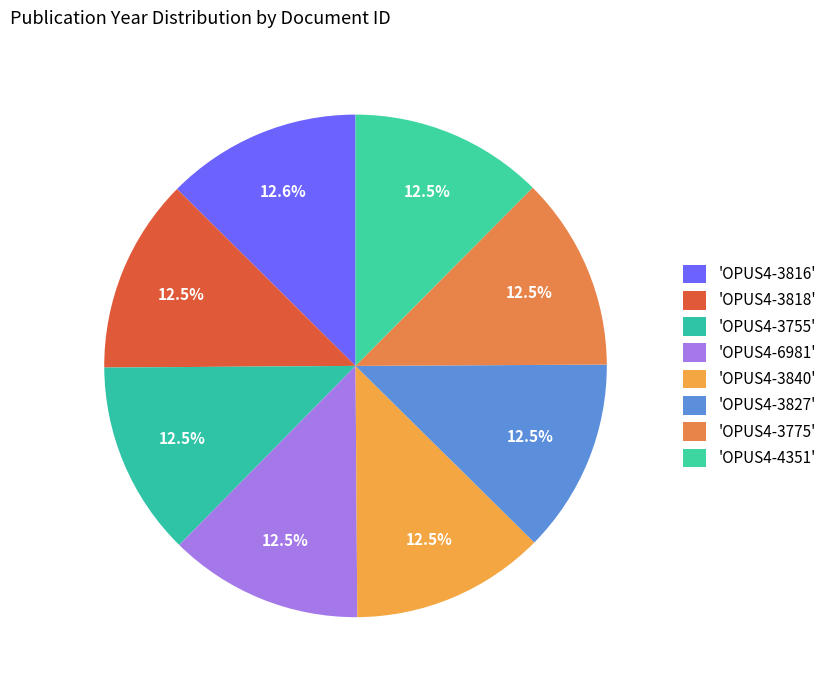

Count the number of slices in the pie.

8